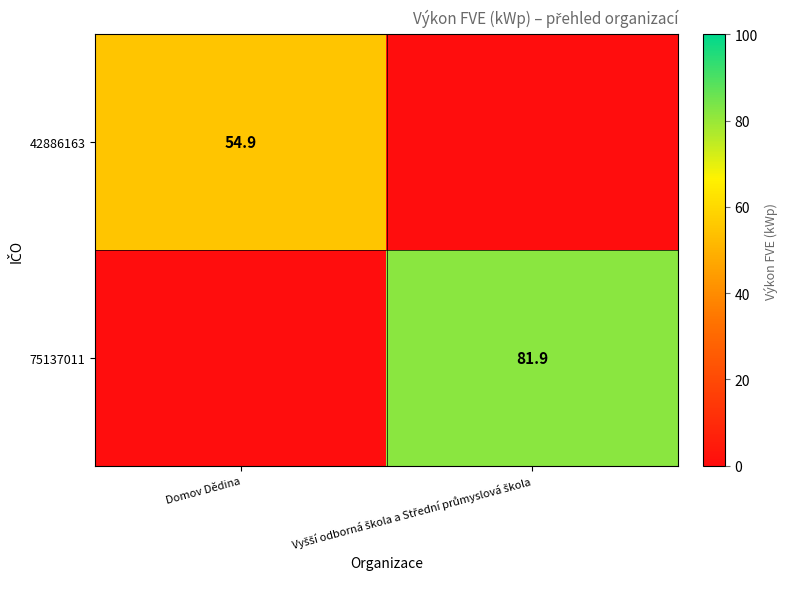

The 42886163 series shows 54.9 at Domov Dědina. True or false?

True